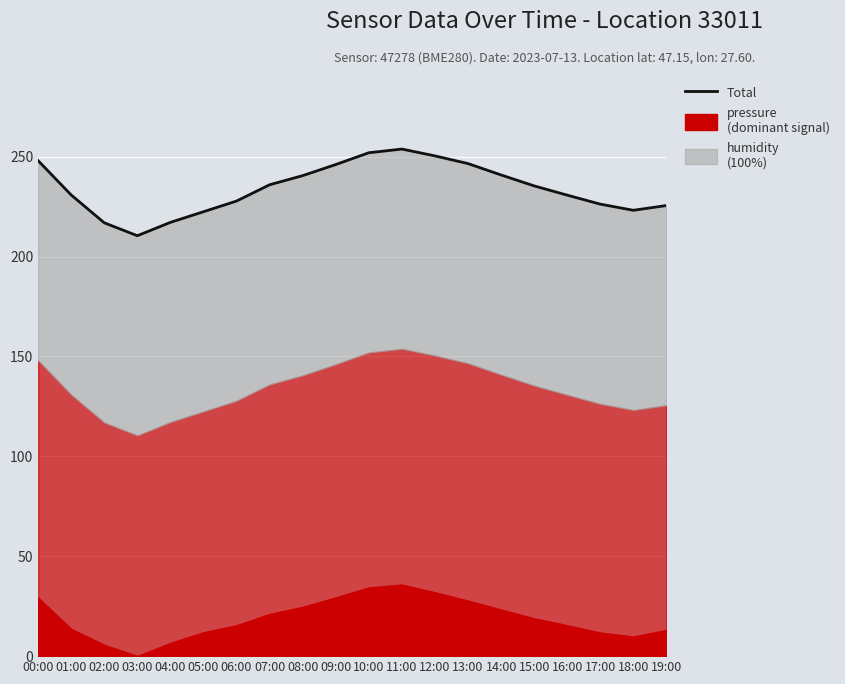

How many points are lower than both their immediate neighbors (excluding endpoints)?

2